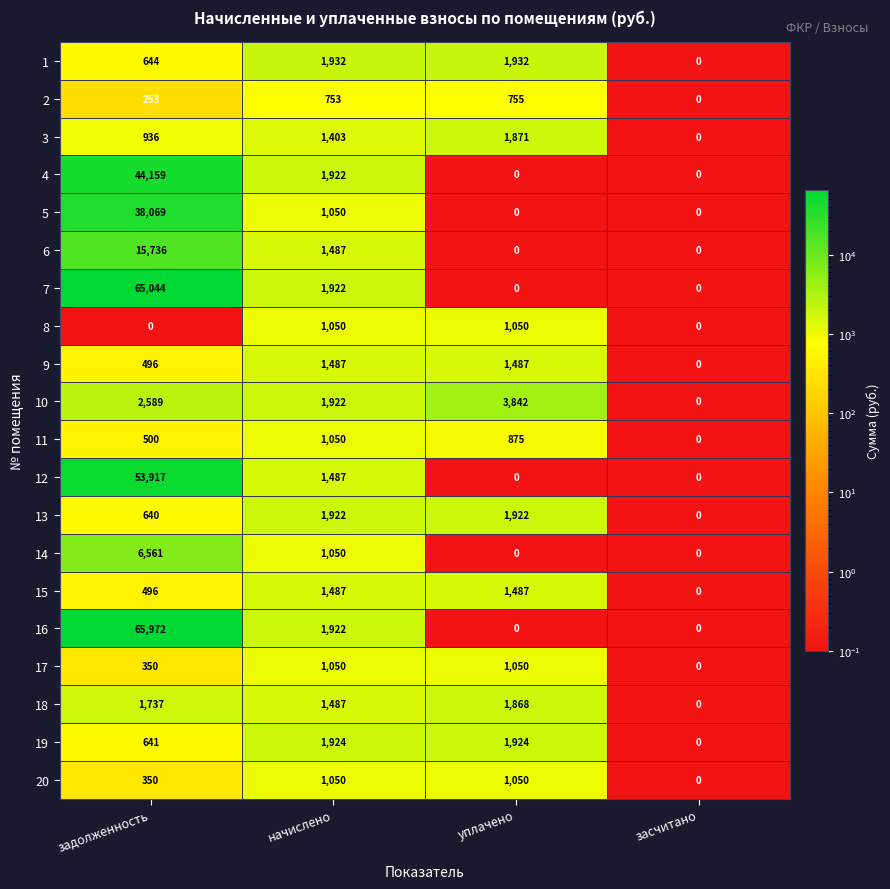

How many categories are shown in the chart?

4